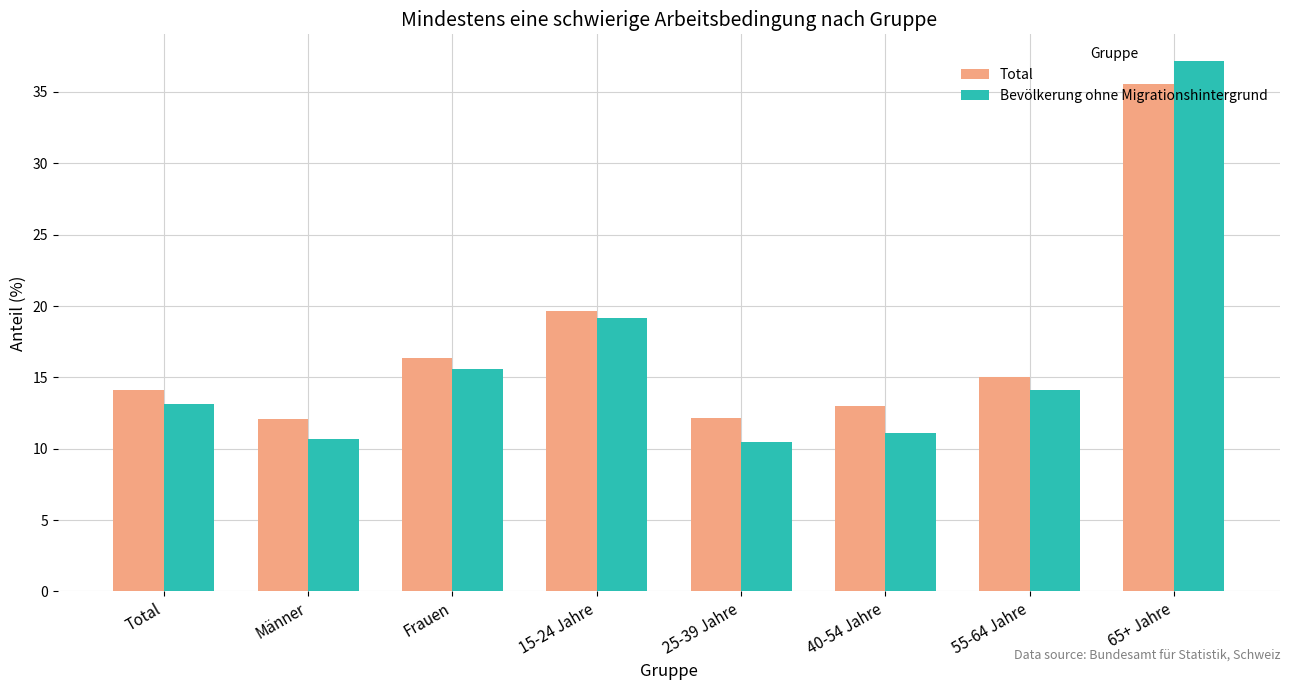

Which series has the largest total across all categories?

Total